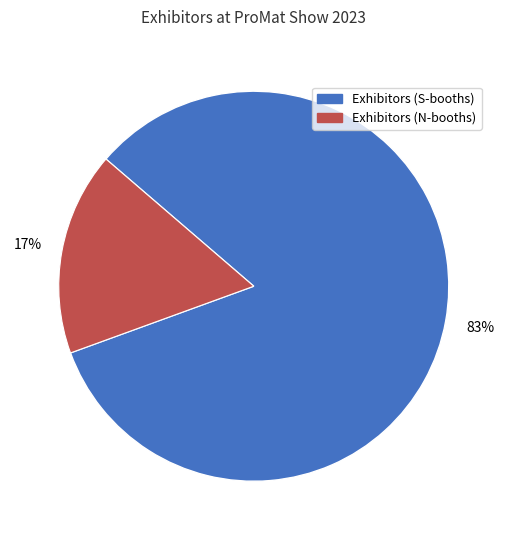

Is there a majority slice in this chart?

Yes